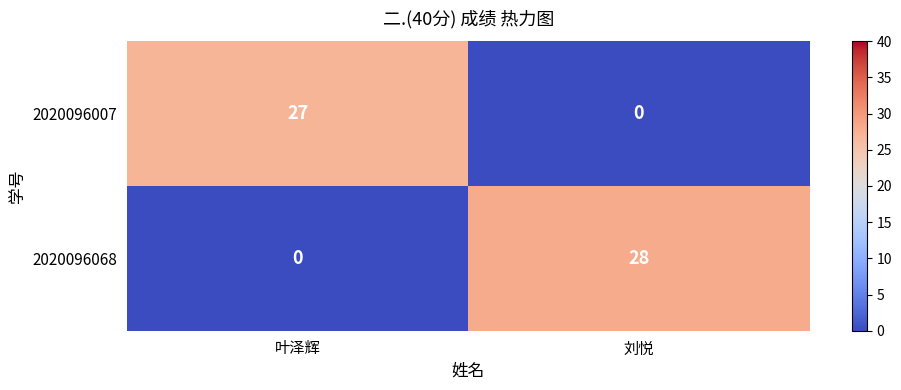

At which category is the sum across all series the highest?

刘悦